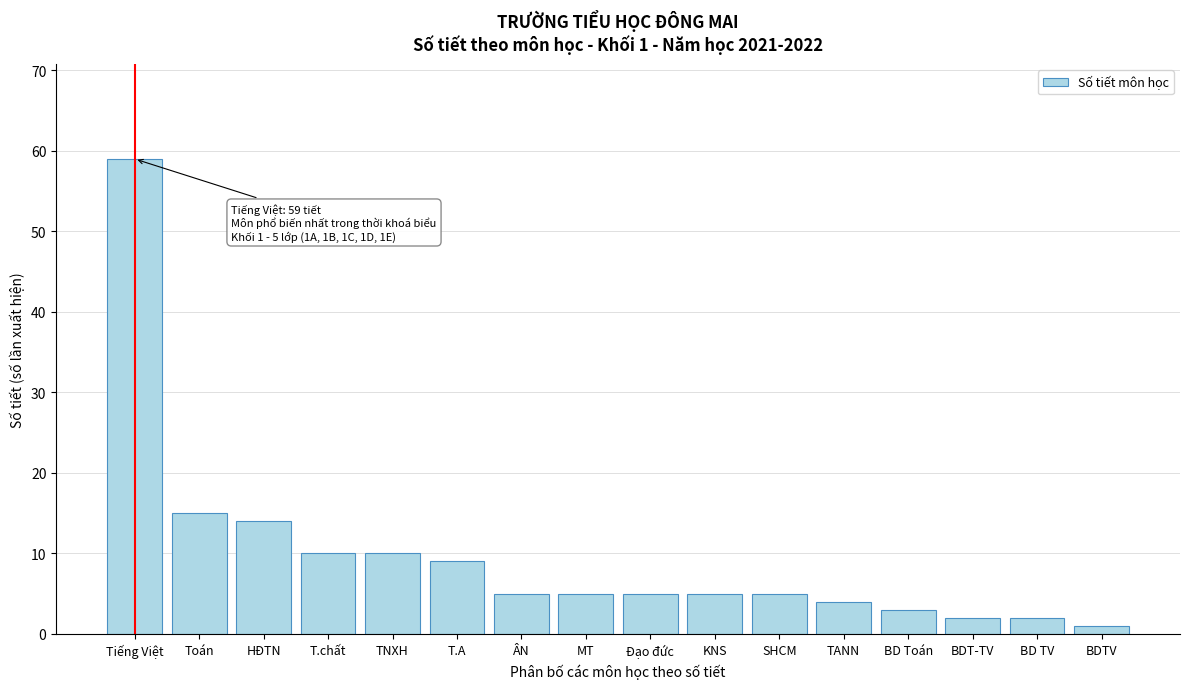

Reading left to right, what are all the values shown in this chart?

59	15	14	10	10	9	5	5	5	5	5	4	3	2	2	1